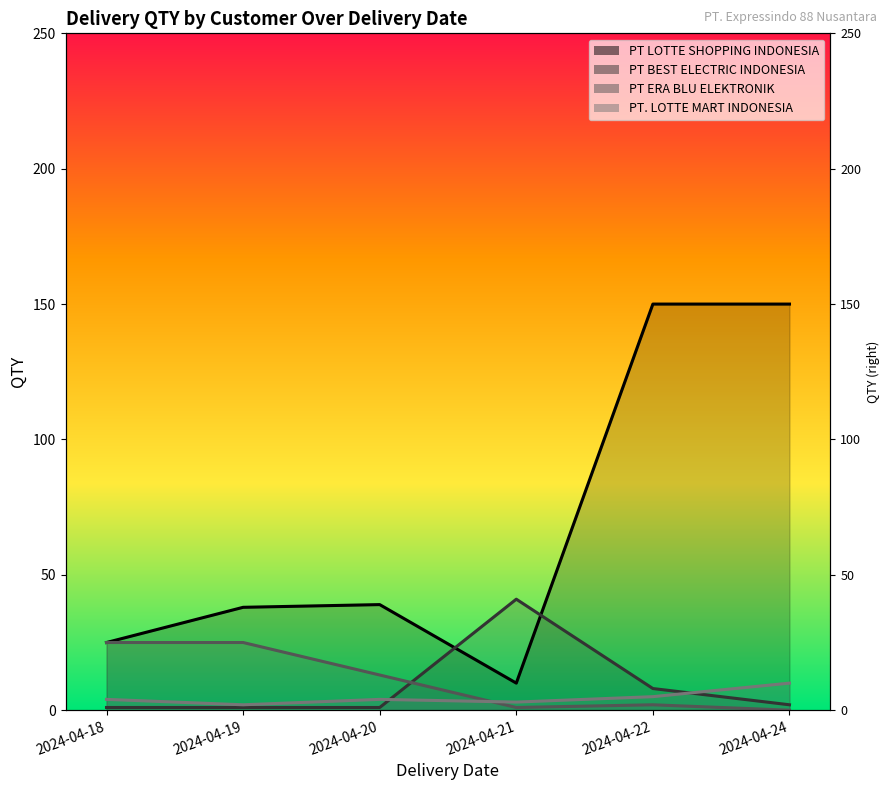

Between 2024-04-19 and 2024-04-21, which series saw the biggest shift?

PT BEST ELECTRIC INDONESIA